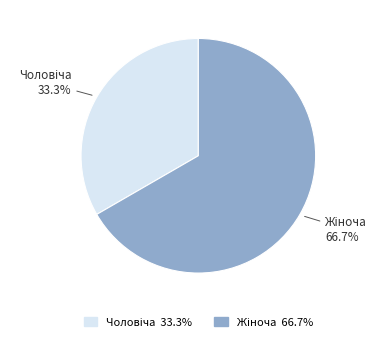

Is there a majority slice in this chart?

Yes